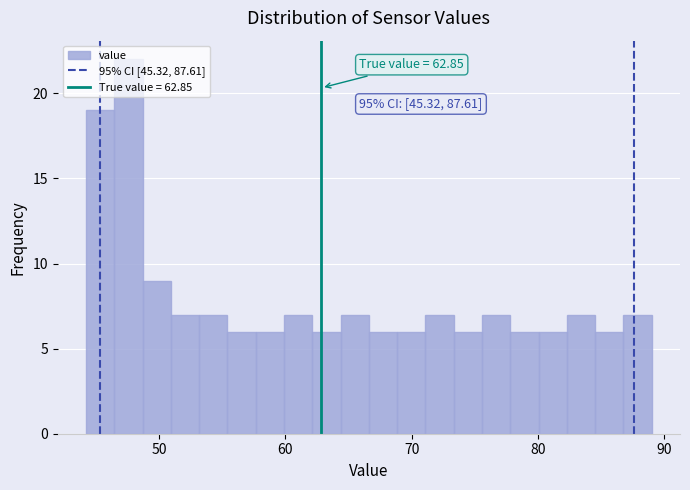

Read against the x-axis, roughly where is the centre of the tallest bar?

48